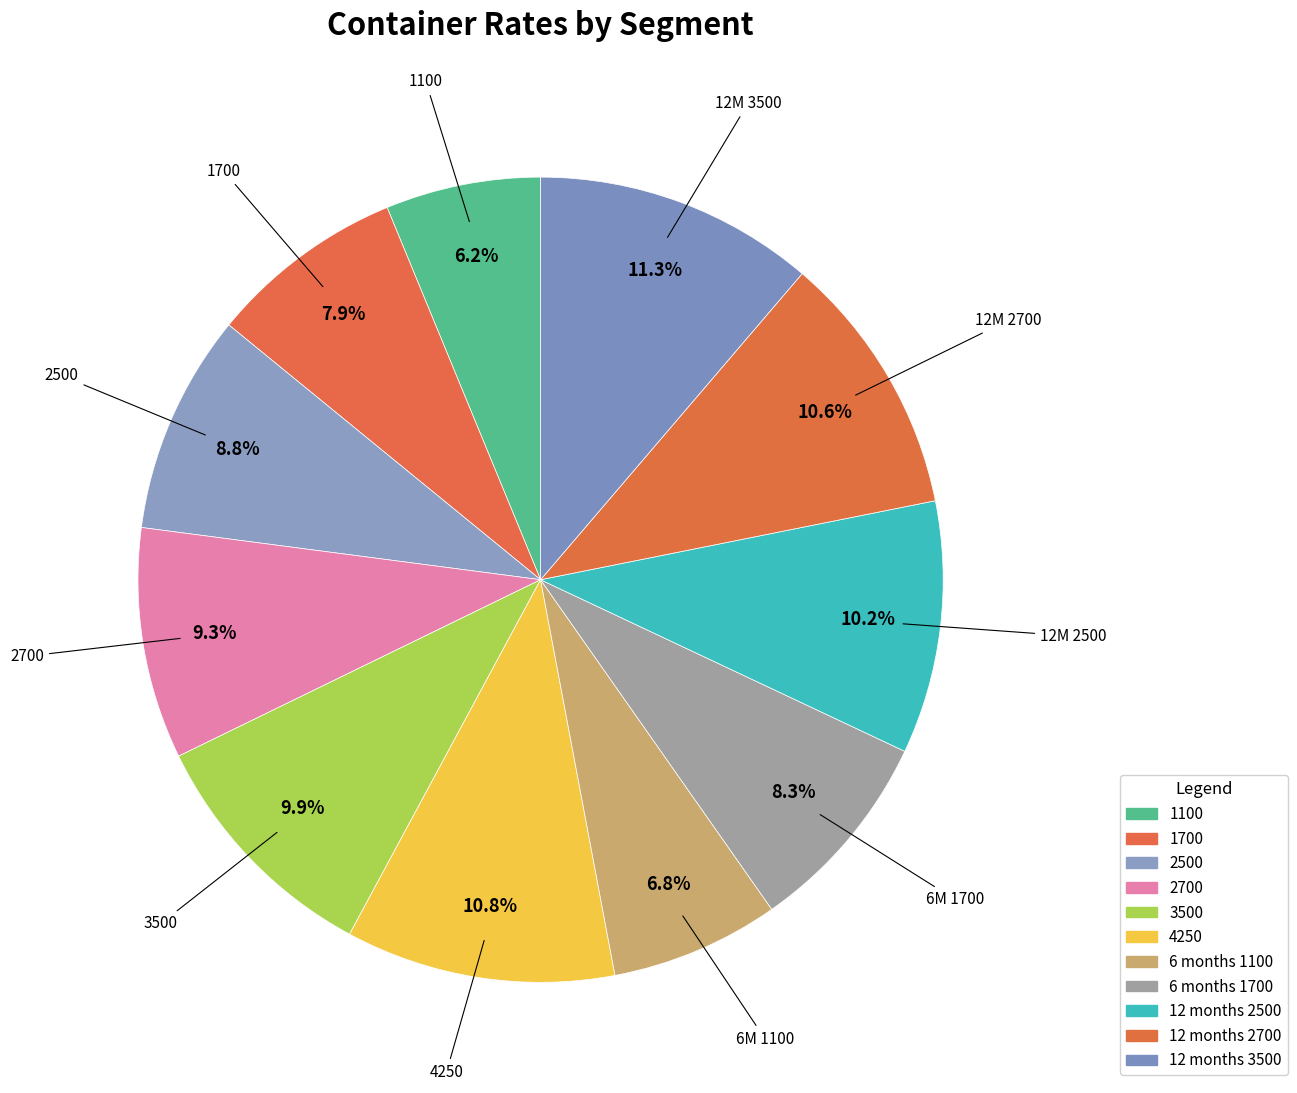

Which slice is the largest?

12 months 3500